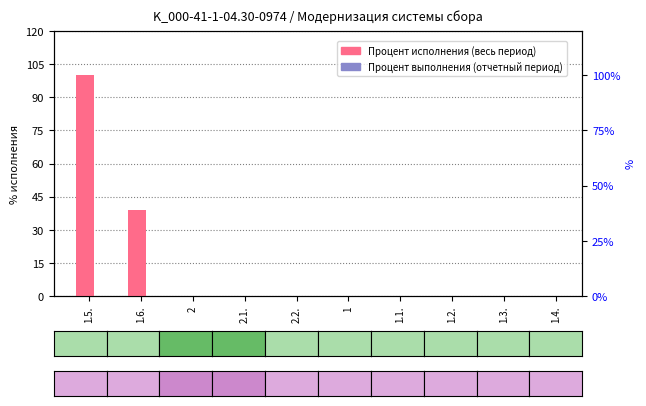

What are all the series names shown in the legend?

Процент исполнения (весь период), Процент выполнения (отчетный период)